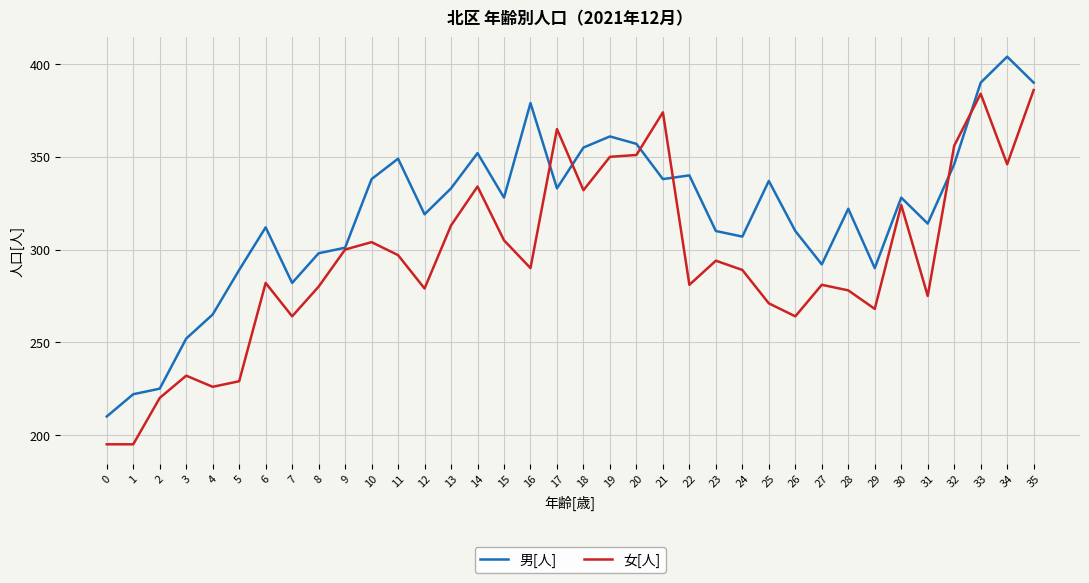

What is the average value of the 女[人] series?

295